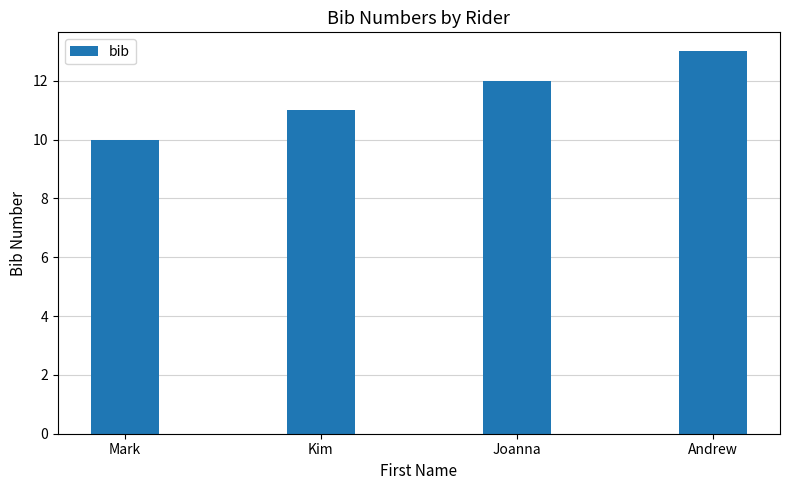

Reading left to right, what are all the values shown in this chart?

10	11	12	13